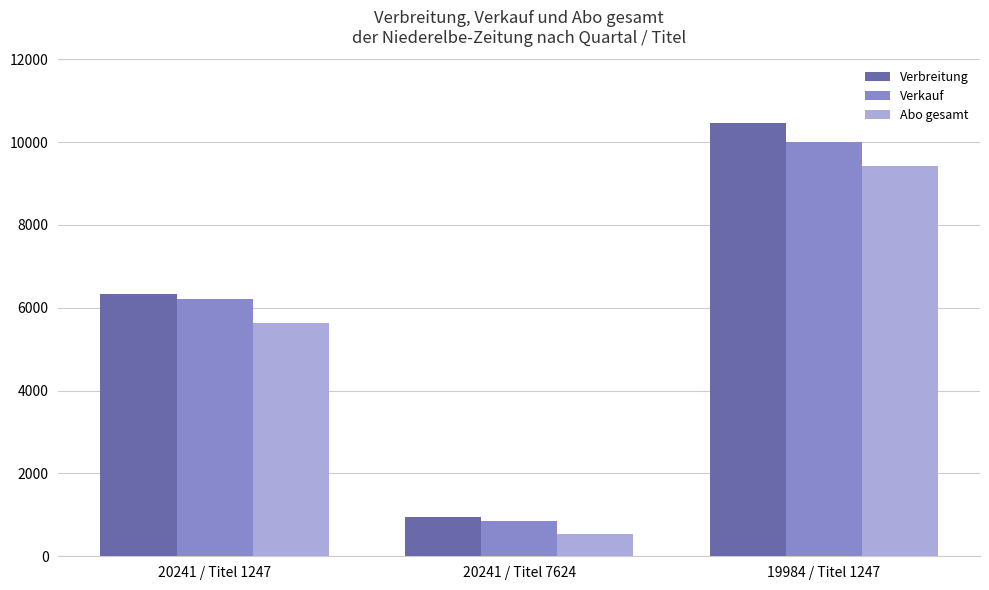

Reading right to left, what are all the values shown in this chart?

Verbreitung: 10468	952	6343
Verkauf: 10001	845	6221
Abo gesamt: 9422	547	5637